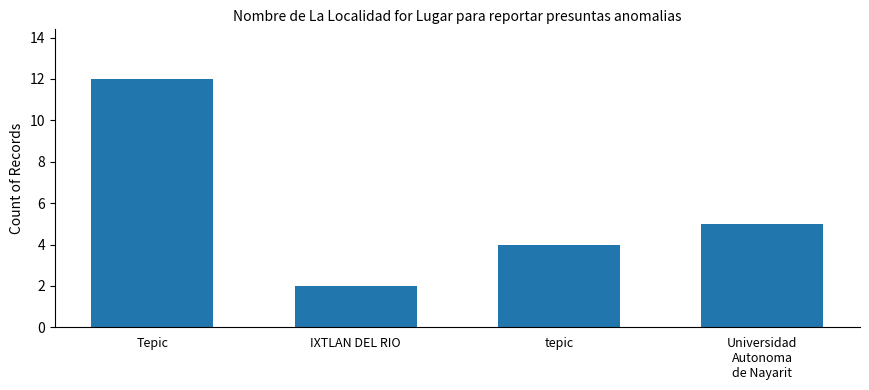

What is the difference between the maximum and second lowest values?

8